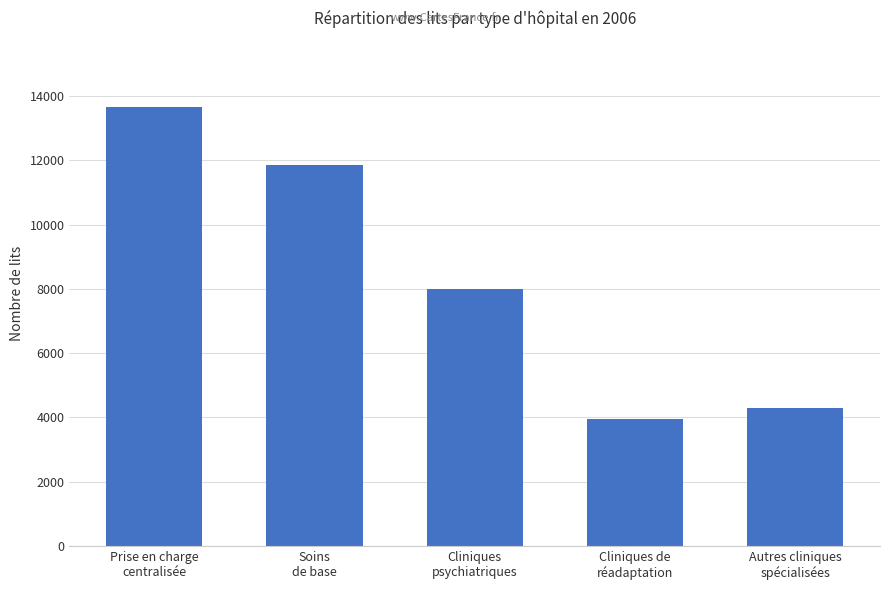

The value at Prise en charge
centralisée is 7859. True or false?

False